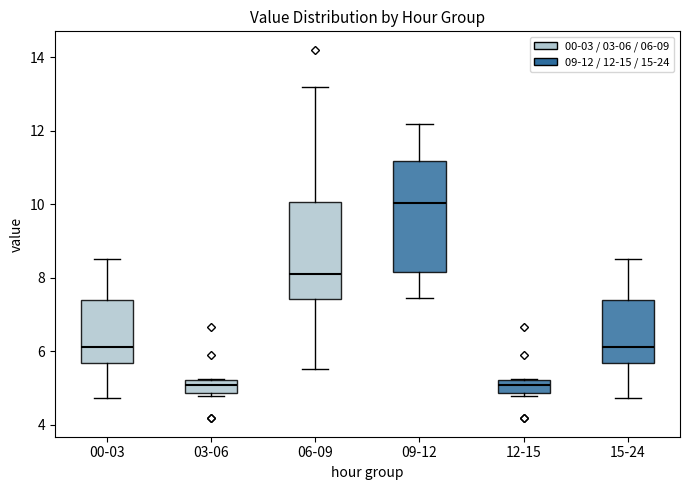

Comparing the boxes themselves (not the whiskers), which one is the tallest?

09-12